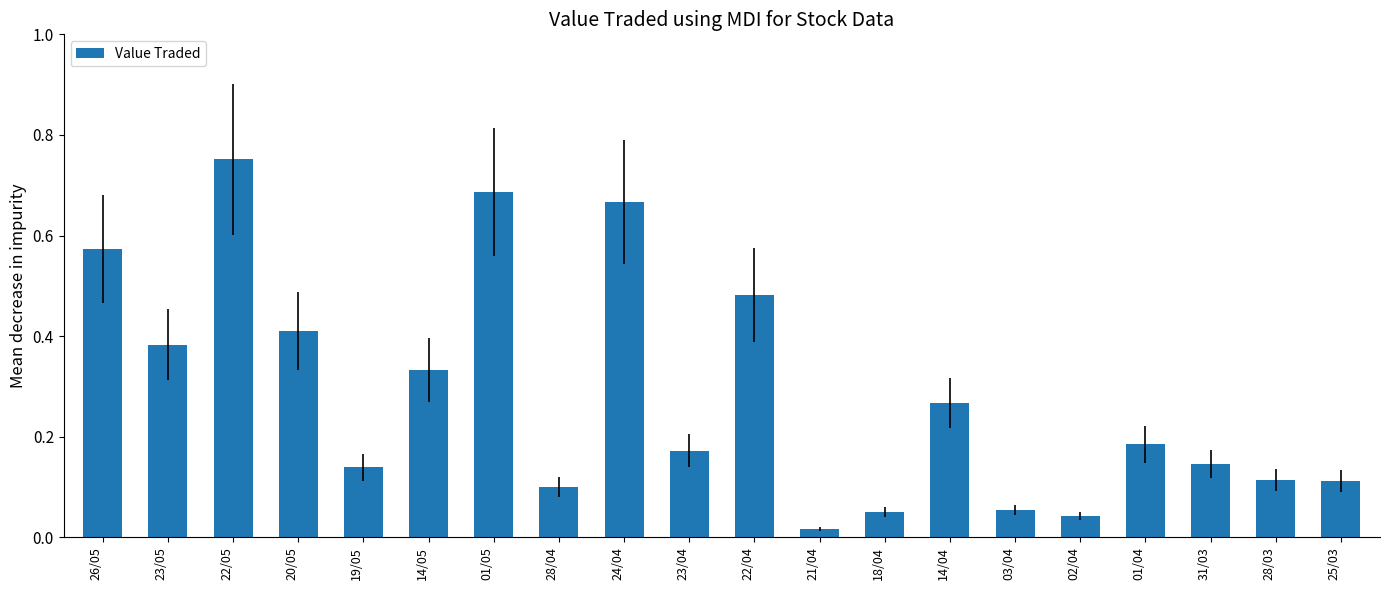

At which label is the value closest to 0?

21/04